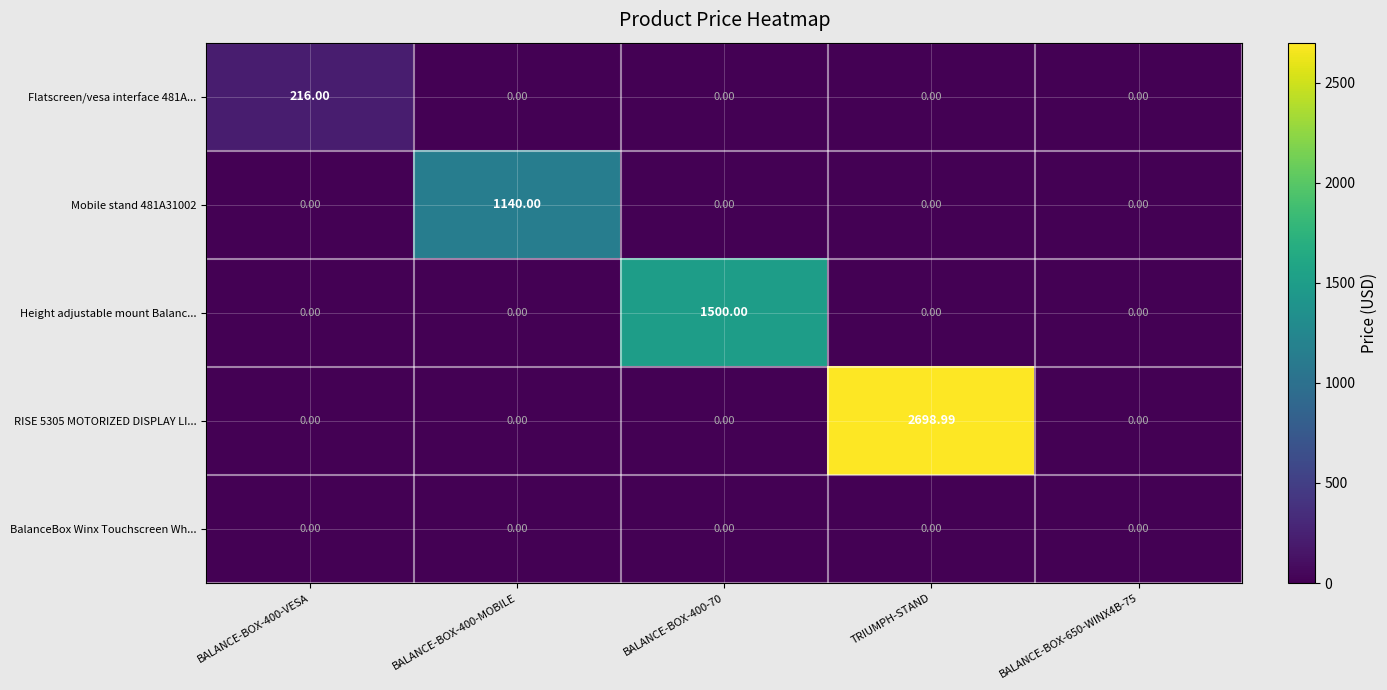

At which category is the sum across all series the highest?

TRIUMPH-STAND